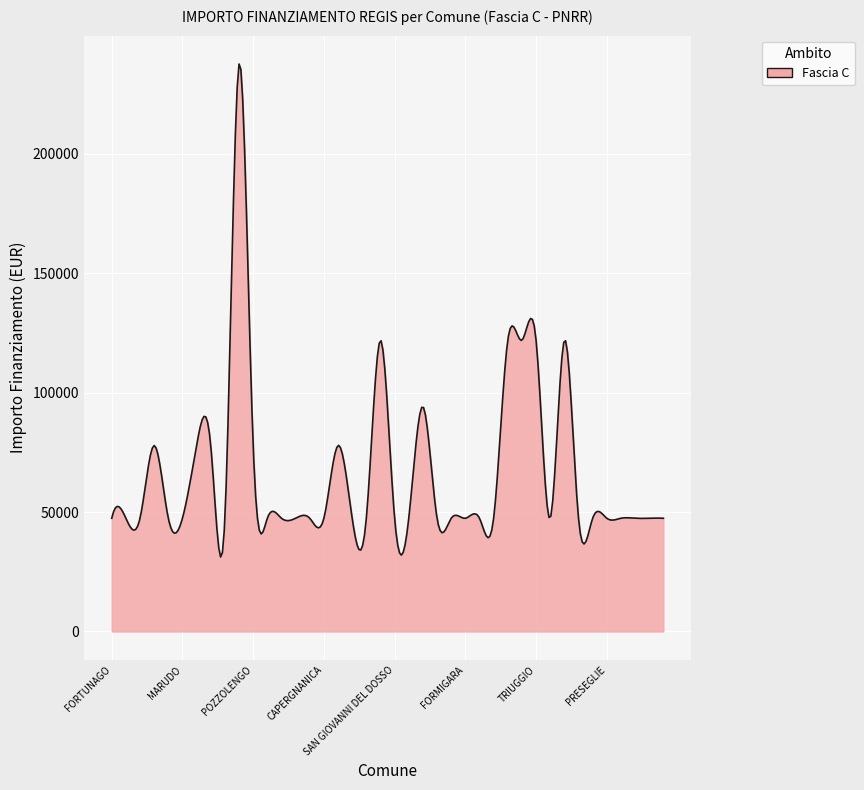

What is the difference between the maximum and minimum values?

206478.7